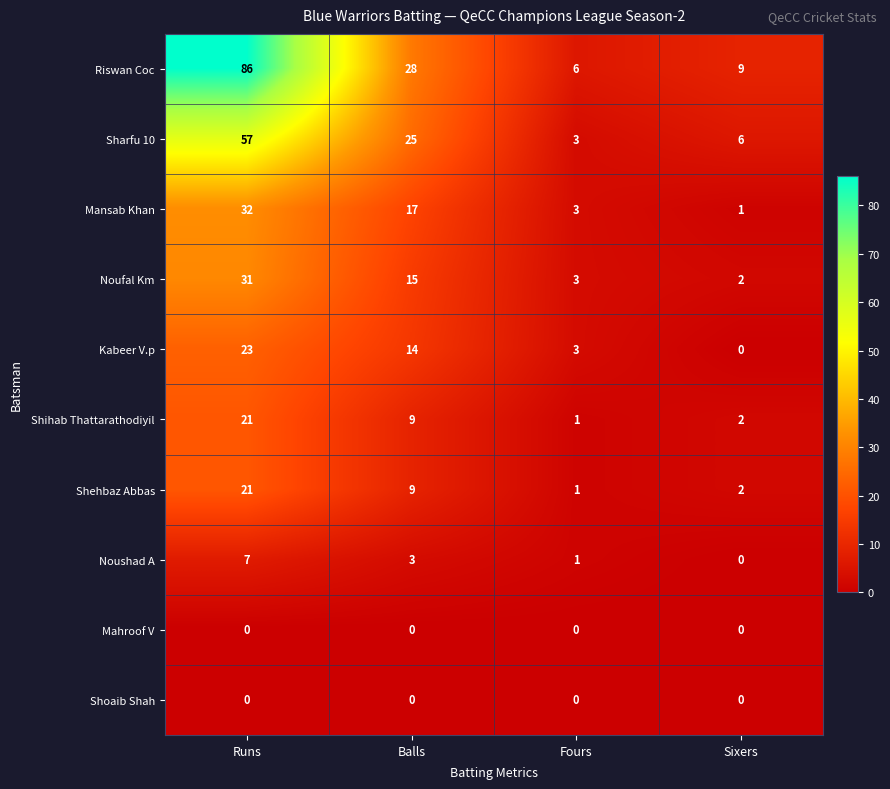

How many categories are shown in the chart?

4